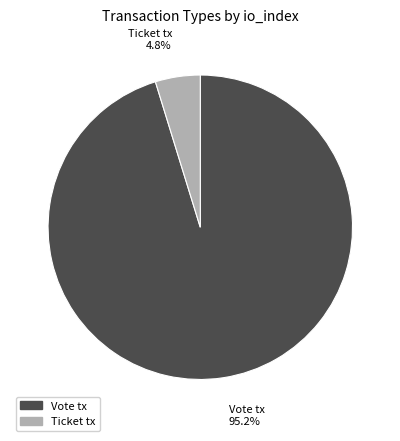

Count the number of slices in the pie.

2